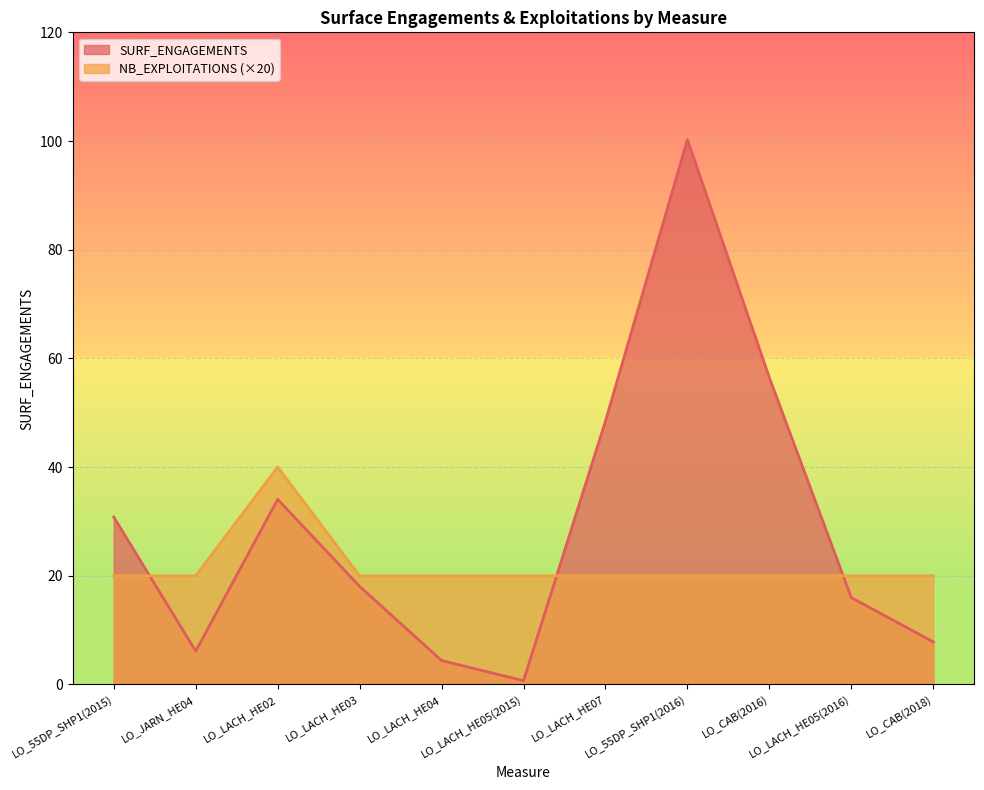

Which series has the largest total across all categories?

SURF_ENGAGEMENTS